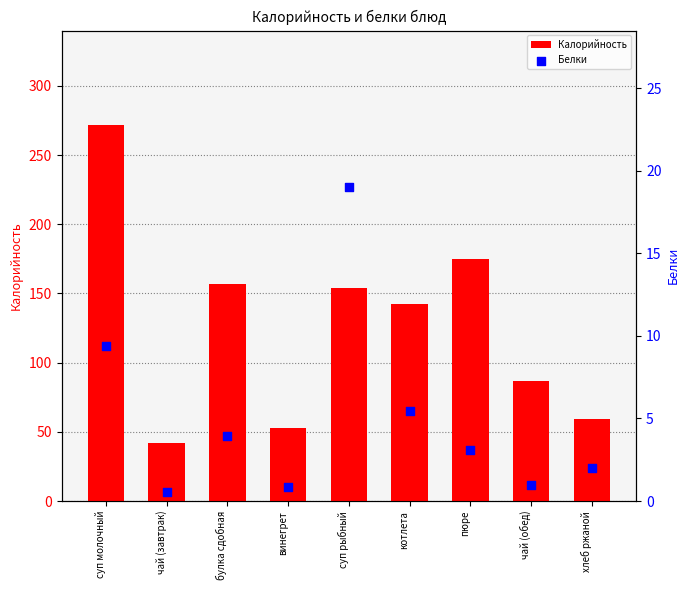

Which series reaches the maximum Y coordinate?

Калорийность